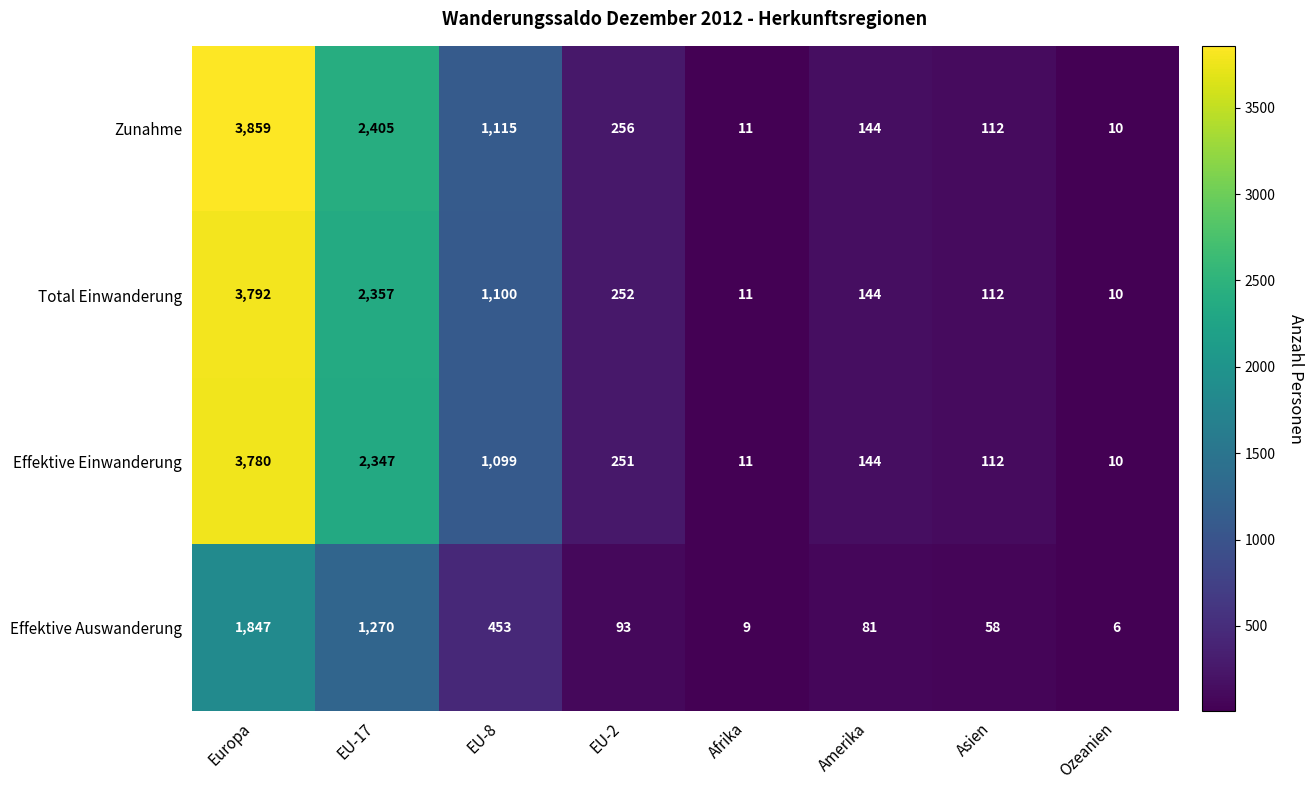

What is the total value across all series at EU-8?

3767